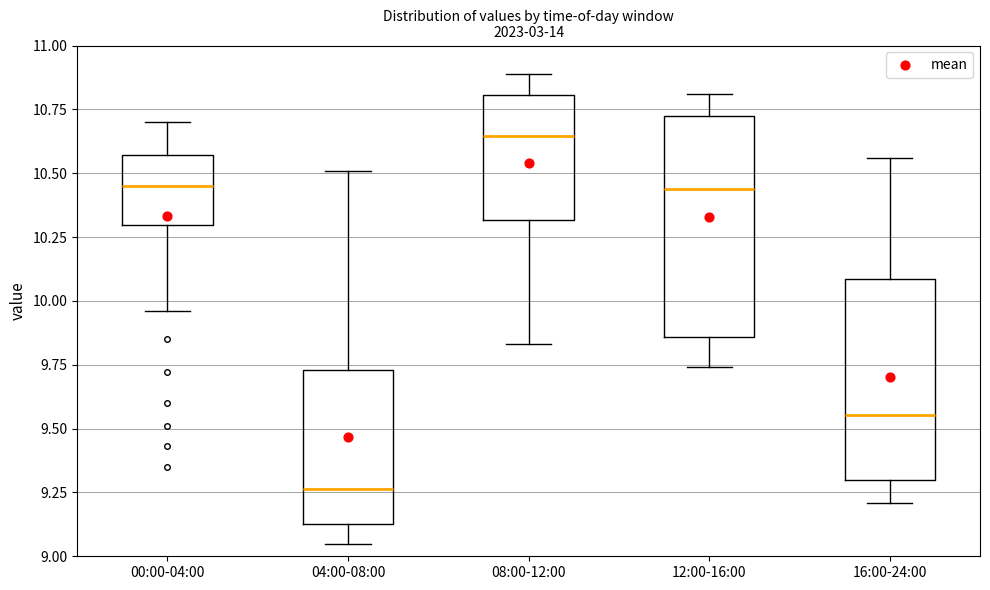

Comparing the boxes themselves (not the whiskers), which one is the tallest?

12:00-16:00